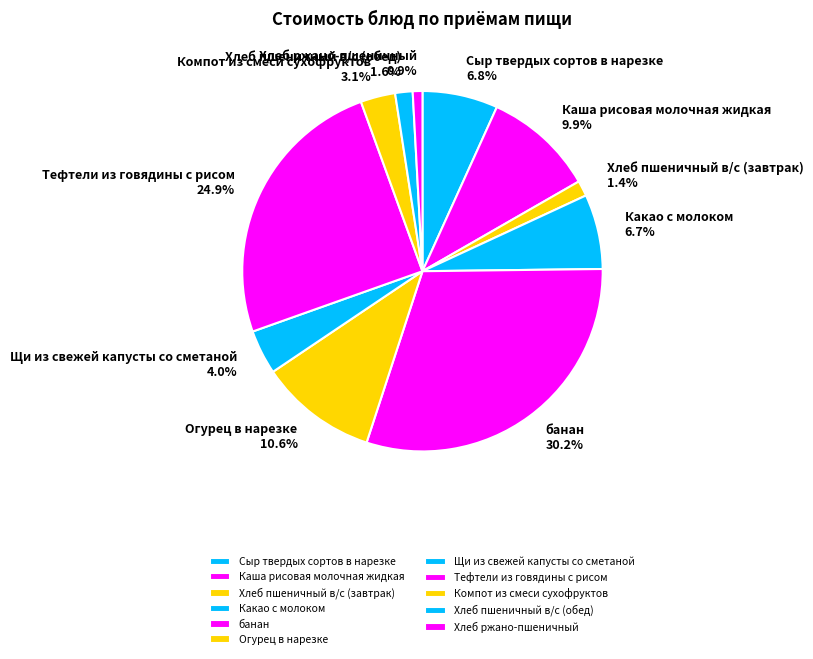

Count the number of slices in the pie.

11